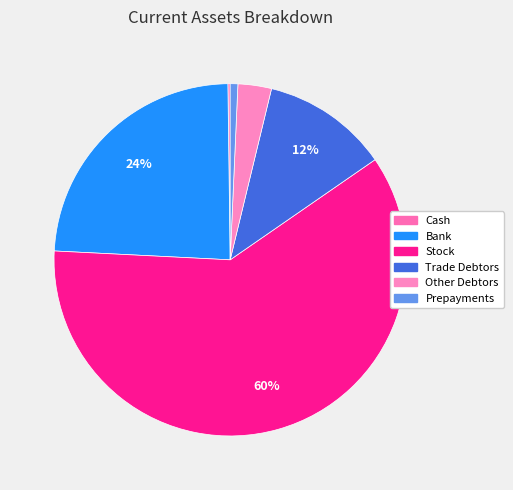

Rank the categories by value from highest to lowest.

Stock, Bank, Trade Debtors, Other Debtors, Prepayments, Cash